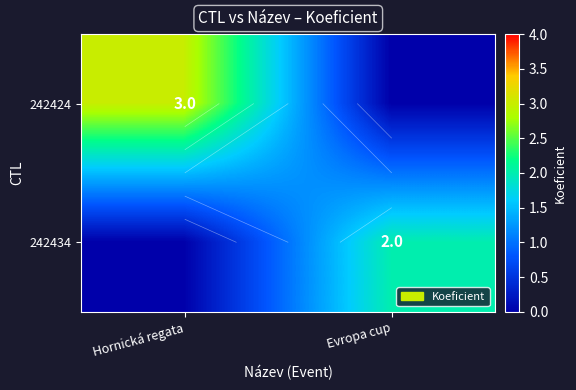

Which series changed the most between Hornická regata and Evropa cup?

242424